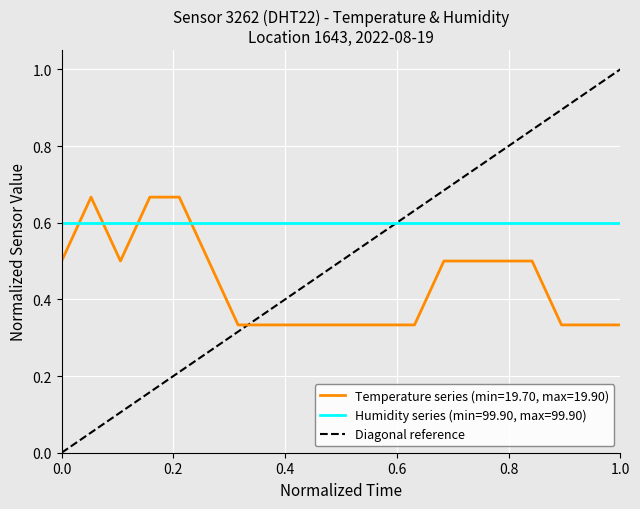

How many intersections are there between Temperature series (min=19.70, max=19.90) and Humidity series (min=99.90, max=99.90)?

4